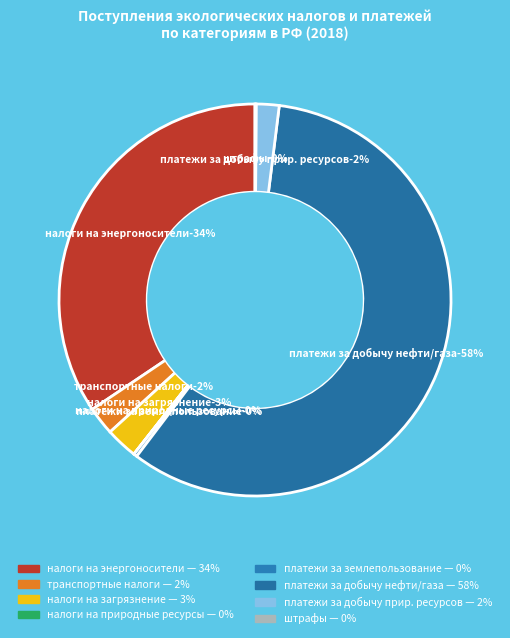

Which slice is the smallest?

налоги на природные ресурсы